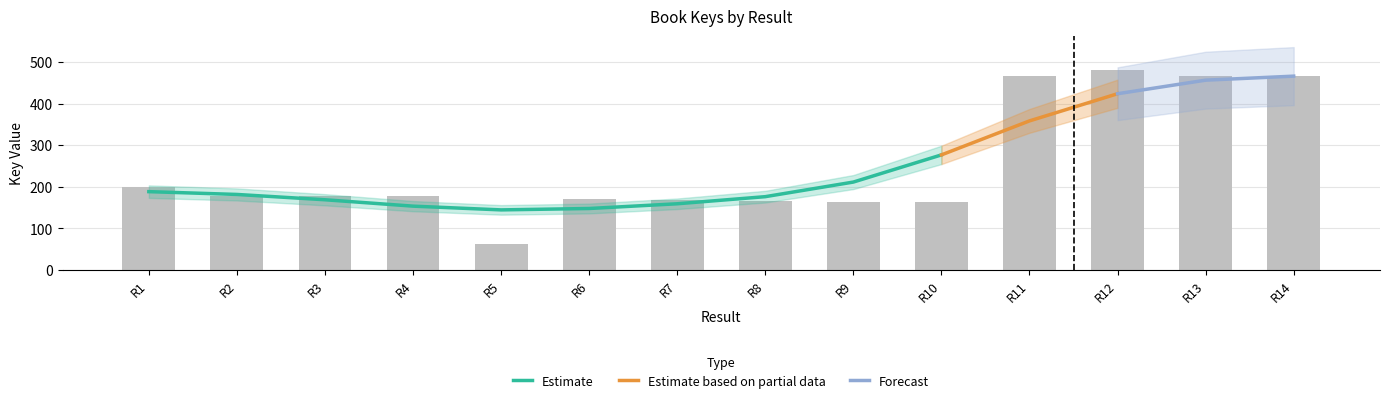

The chart shows a value of 467.1 at R11. True or false?

True